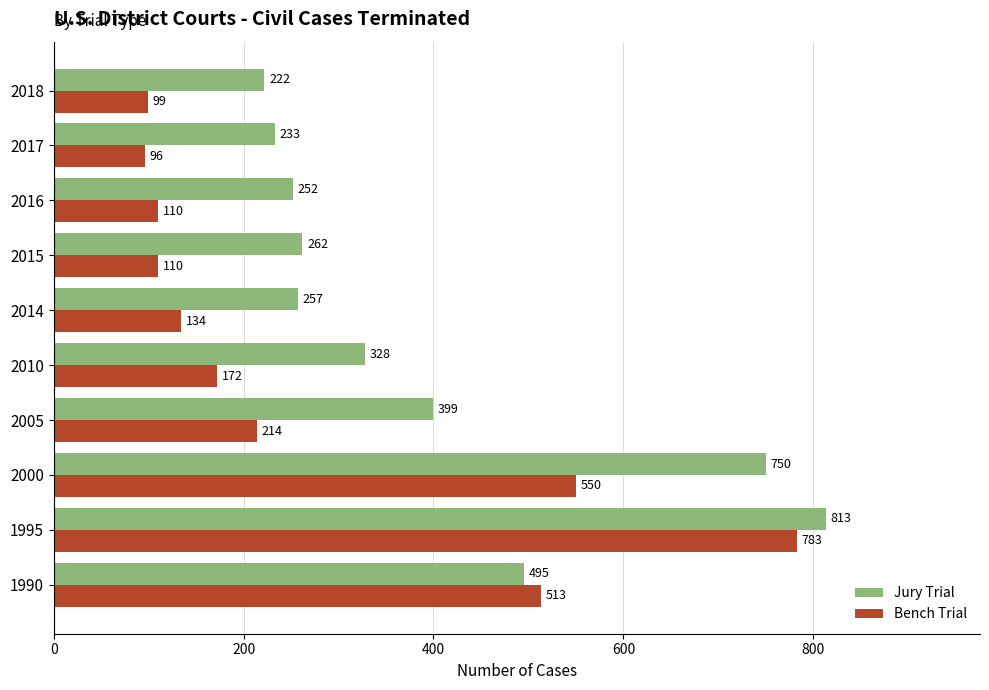

What is the difference between the maximum and minimum values in the Bench Trial series?

687